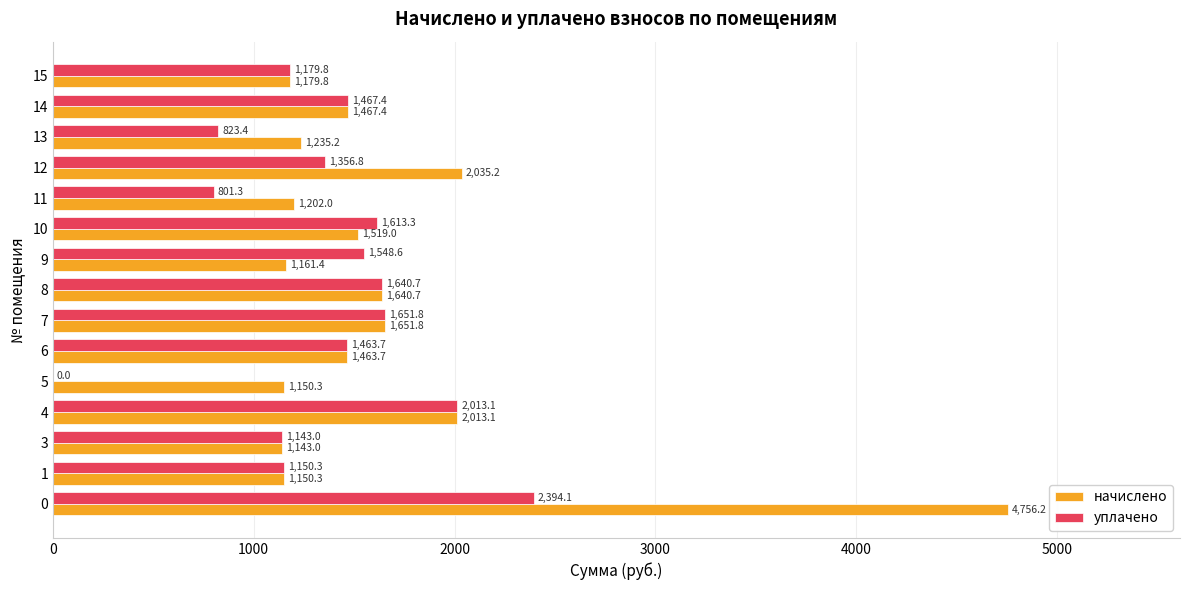

Which series has the widest spread of values?

начислено